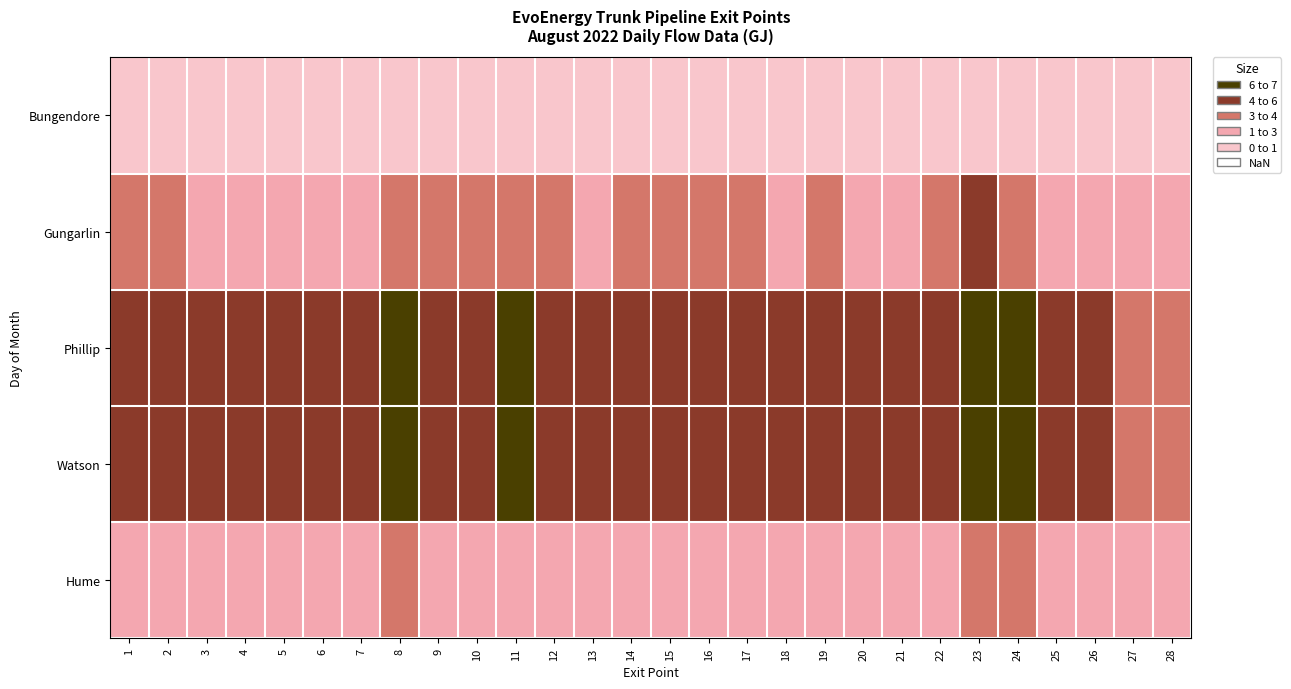

What is the maximum value shown in the chart?

7.0